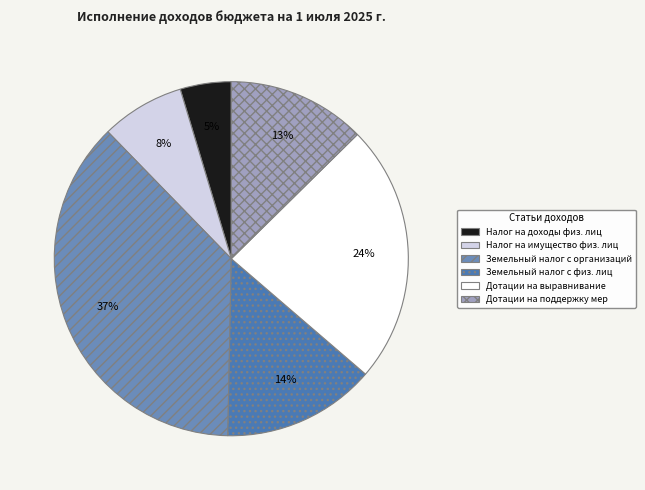

Is there any slice that represents more than half of the pie?

No